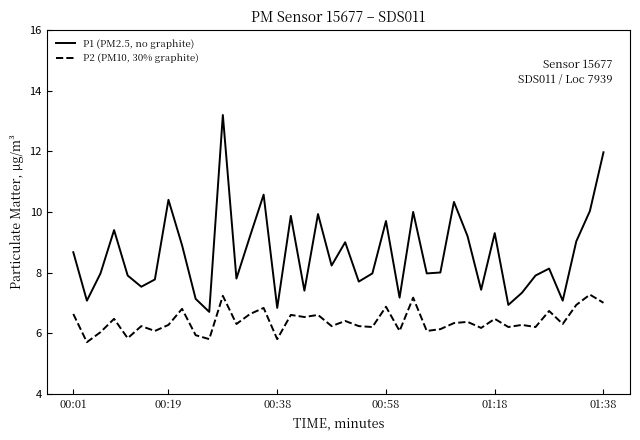

What is the minimum value for P2 (PM10, 30% graphite)?

5.7